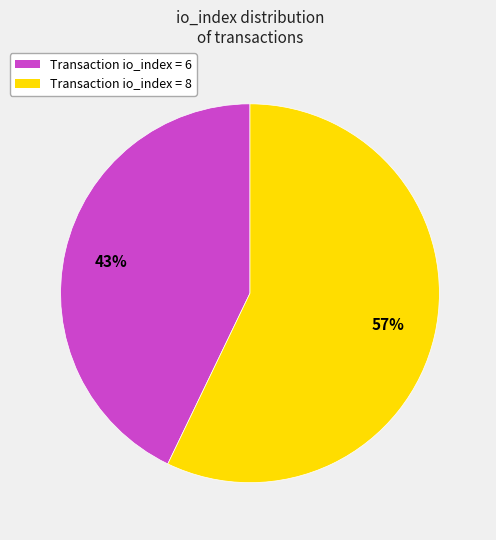

Does Transaction io_index = 8 account for over 50% of the chart?

Yes